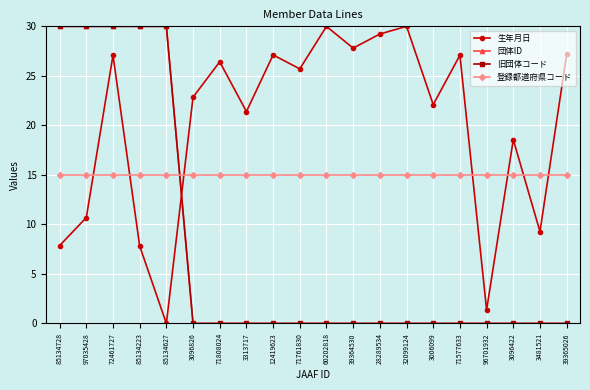

How many lines are shown in the chart?

4